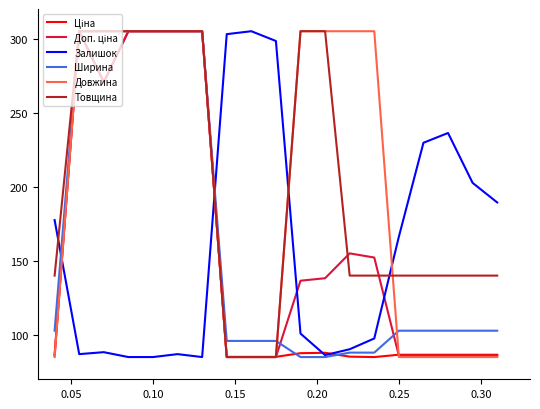

Which series ends up on top after the final intersection of Довжина and Залишок?

Залишок